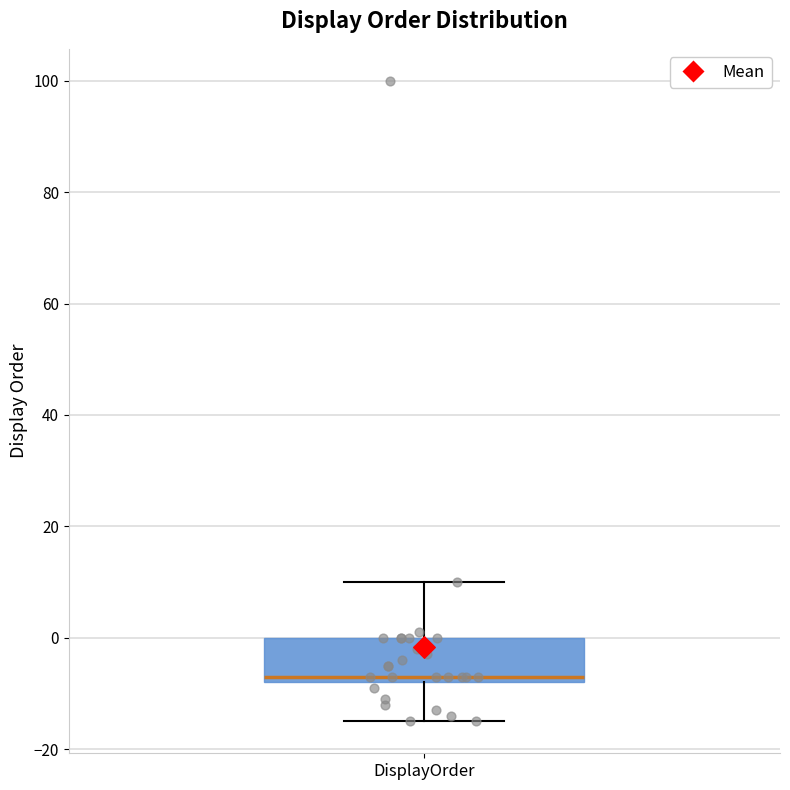

Where is the upper edge of the box for DisplayOrder on the y-axis? The values are not printed on the chart, so give them approximately, as read against the axis.

0